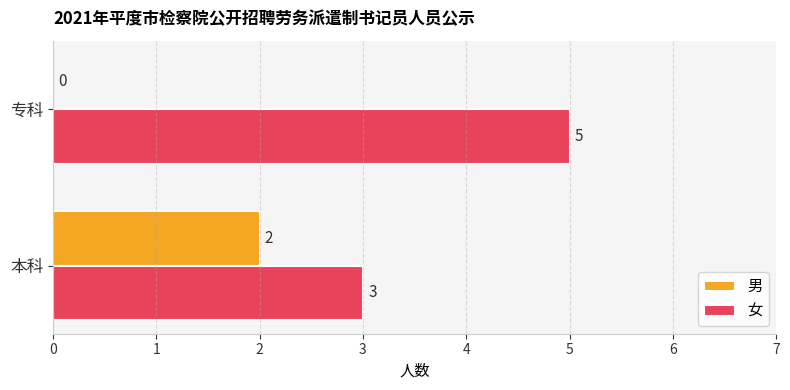

Is the value of 男 at 本科 greater than the value of 女 at 专科?

No